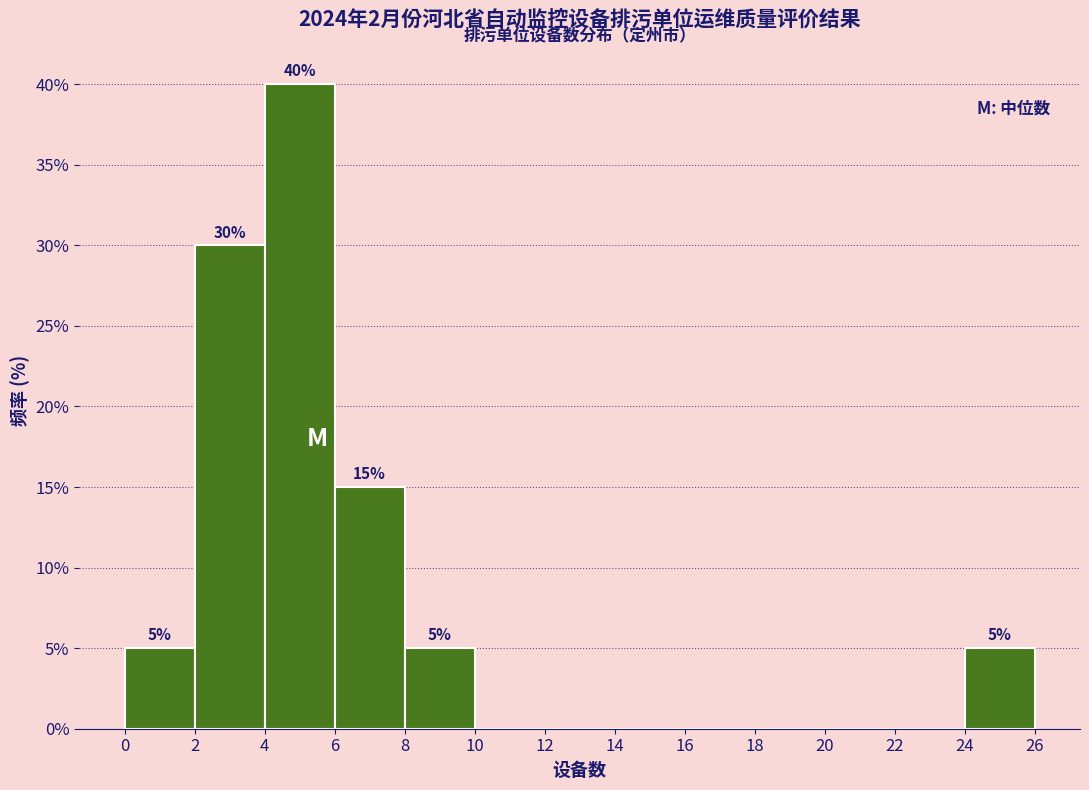

Over which range of the x-axis is the bar tallest?

4 to 6